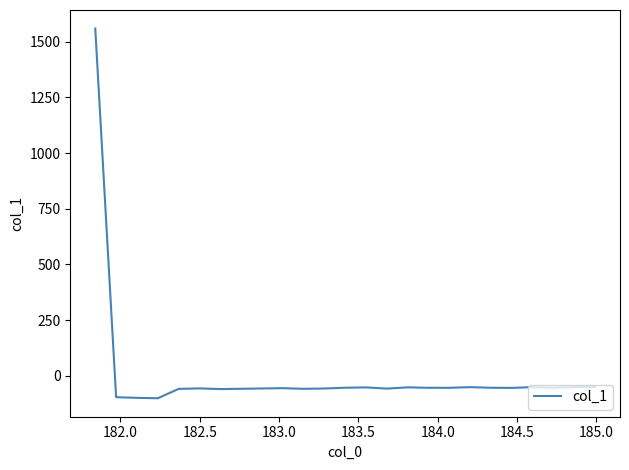

What is the difference between the maximum and minimum values?

1661.4